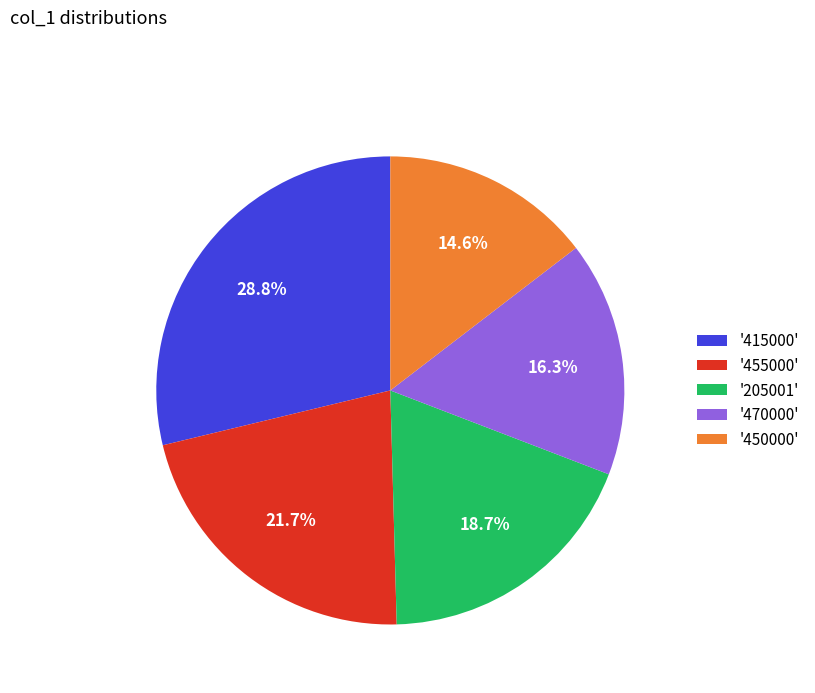

Rank the categories by value from lowest to highest.

'450000', '470000', '205001', '455000', '415000'